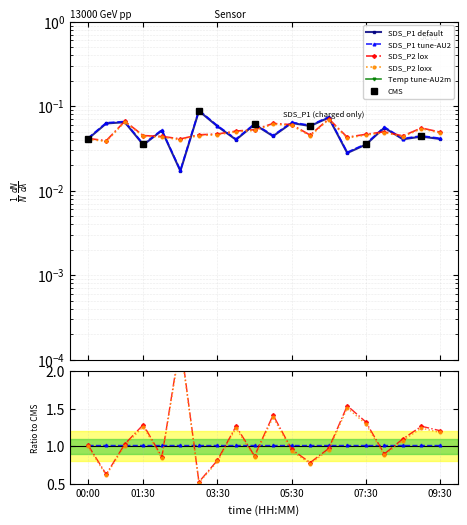

What is the label of the 19th point from the left?

09:00